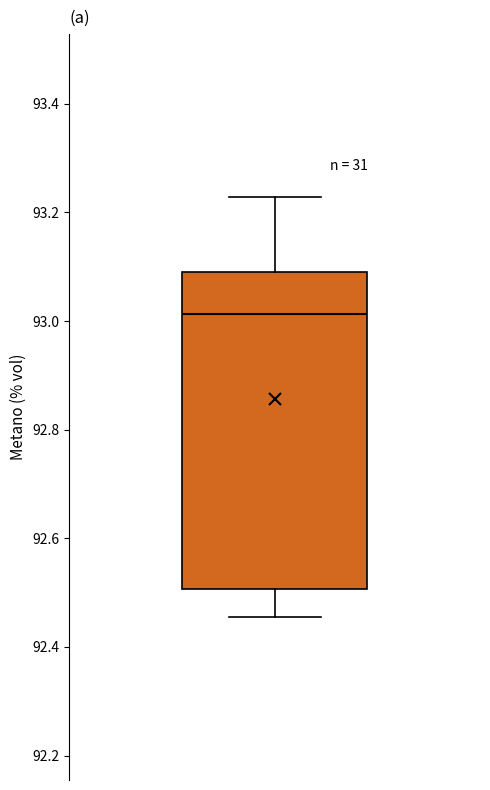

Transcribe this box plot: give where the median line is, the range the box spans, and where the two whiskers end, as read against the y-axis. The values are not printed on the chart, so give them approximately, as read against the axis.

median 93.02, box 92.50 to 93.08, whiskers 92.46 to 93.22